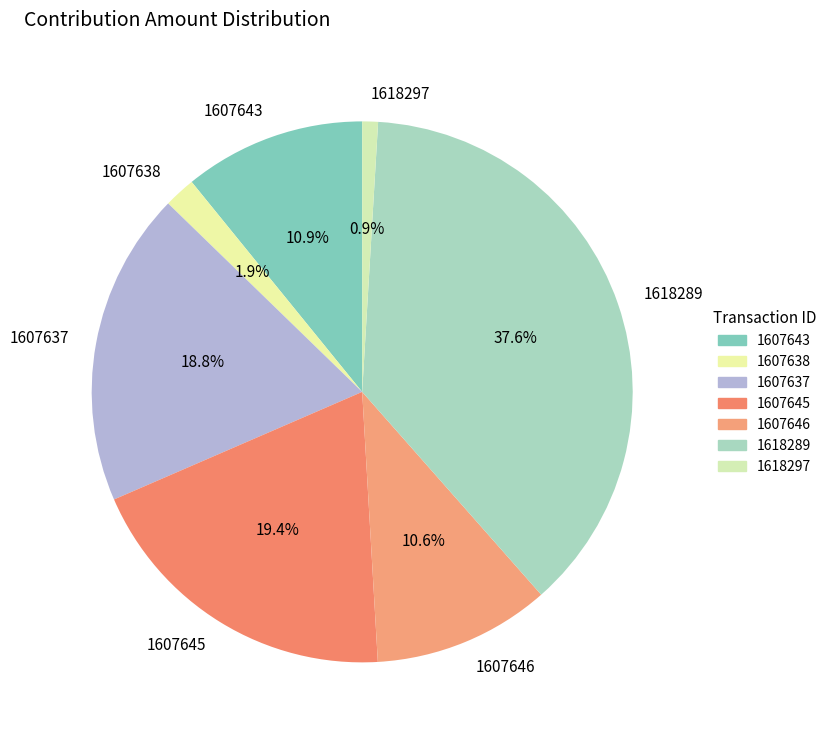

What is the largest slice in the pie chart?

1618289